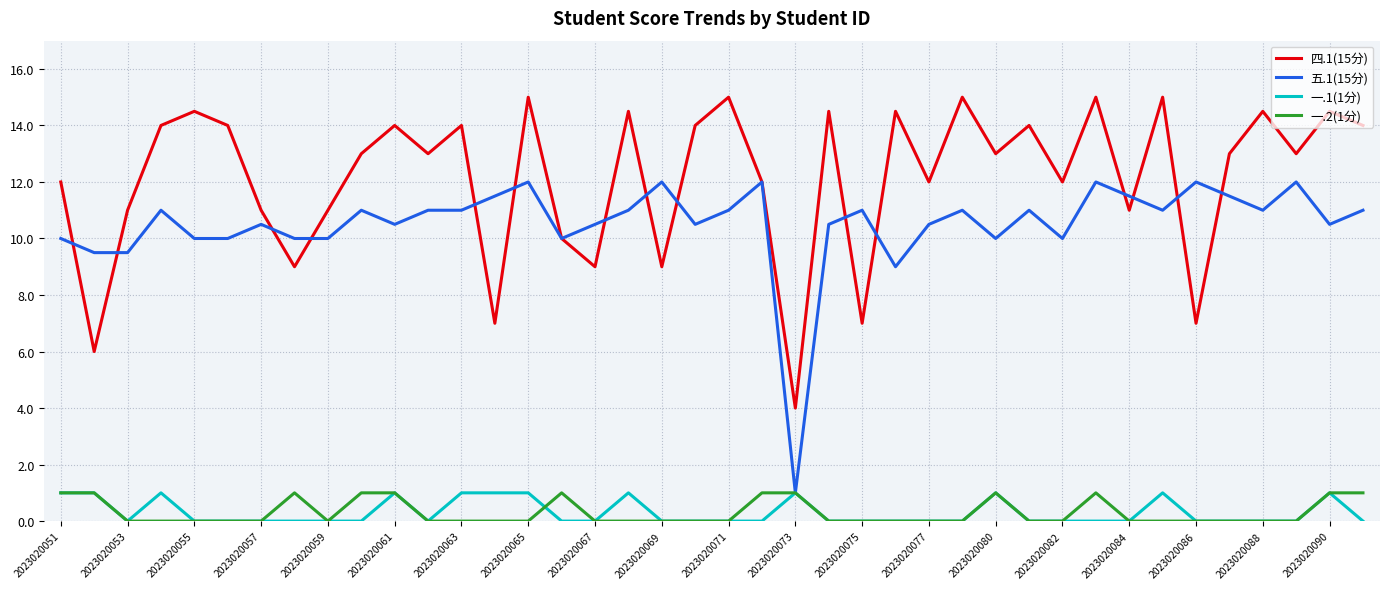

Does the chart display data point markers on the line(s)?

No